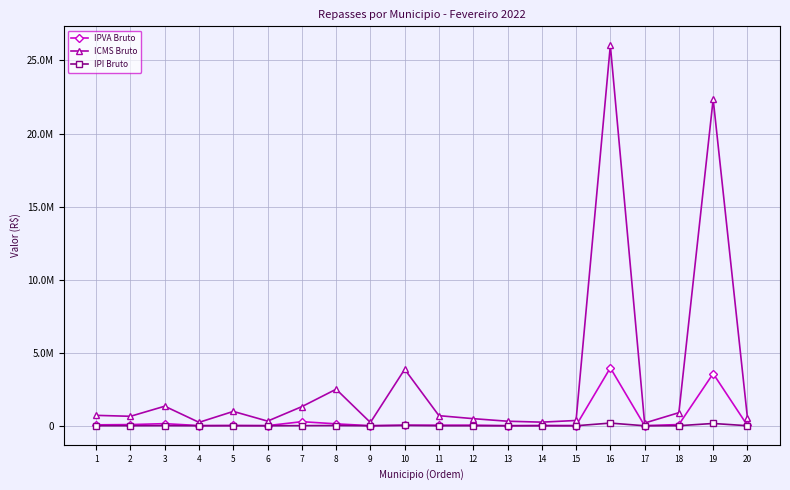

Which series changed the most between 7 and 11?

ICMS Bruto